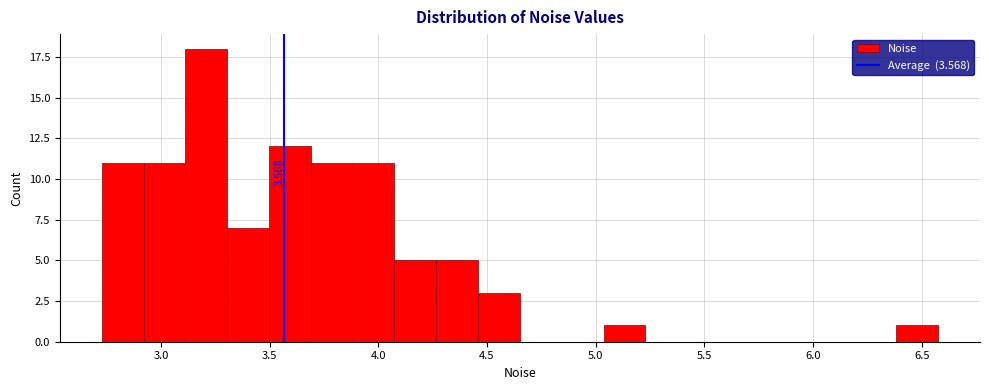

Around what value on the x-axis is the tallest bar? Give the approximate position of its centre, as read against the axis.

3.20